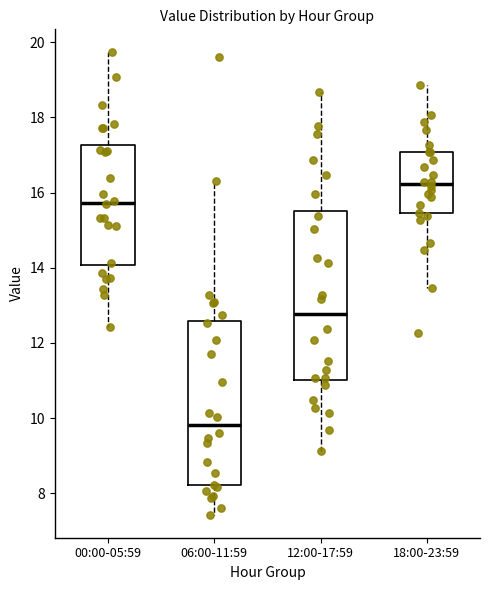

Reading left to right, transcribe this box plot: for each box, give where its median line is, the range the box spans, and where its two whiskers end, as read against the y-axis. The values are not printed on the chart, so give them approximately, as read against the axis.

00:00-05:59: median 15.8, box 14.0 to 17.2, whiskers 12.4 to 19.8
06:00-11:59: median 9.8, box 8.2 to 12.6, whiskers 7.4 to 16.4
12:00-17:59: median 12.8, box 11.0 to 15.6, whiskers 9.2 to 18.6
18:00-23:59: median 16.2, box 15.4 to 17.0, whiskers 13.4 to 18.8